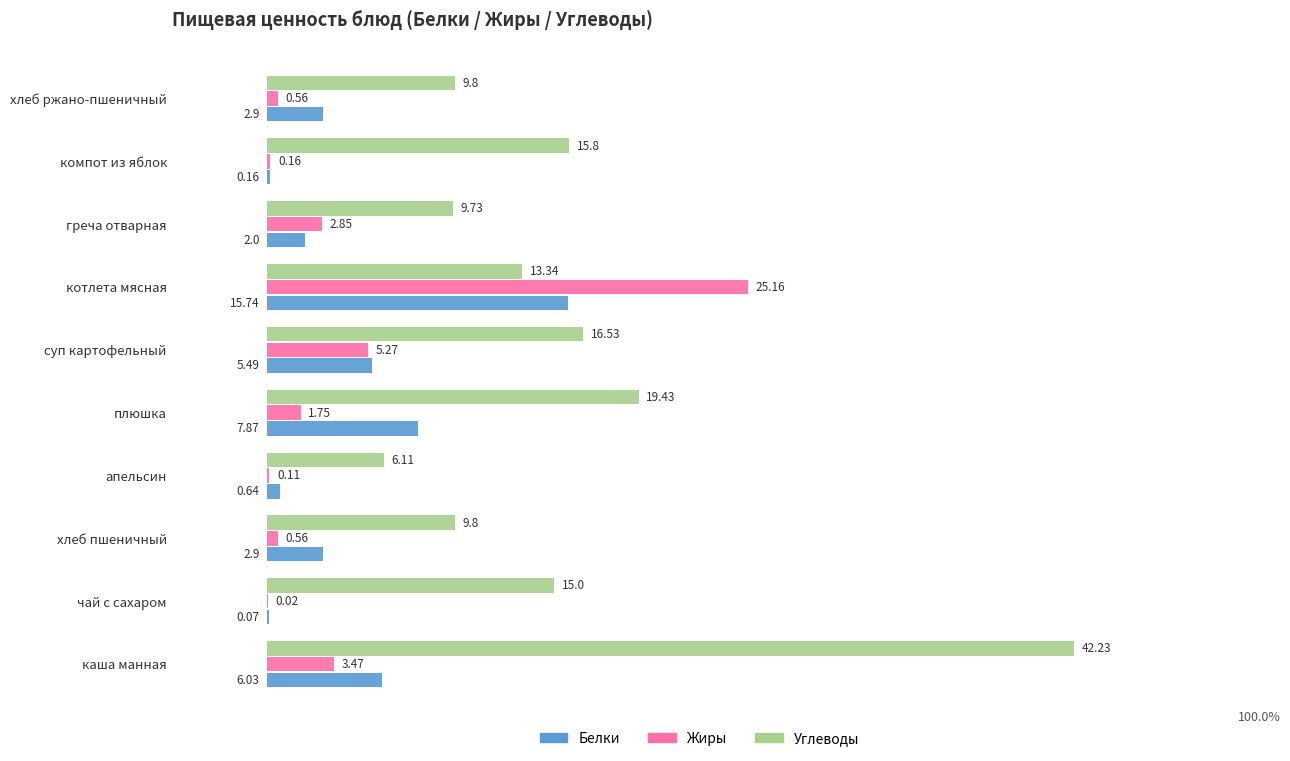

Which series has the largest total across all categories?

Углеводы